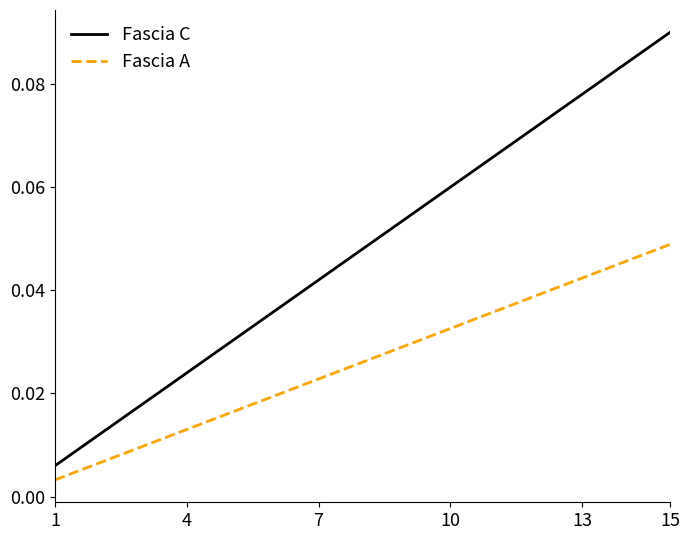

Which series has the widest spread of values?

Fascia C